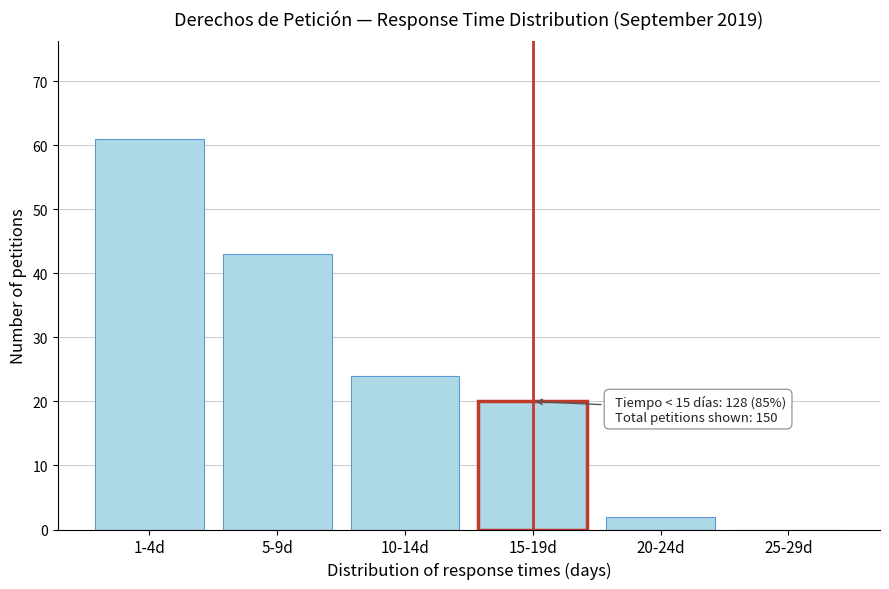

Reading left to right, list all the values displayed in this chart.

1-4d=61	5-9d=43	10-14d=24	15-19d=20	20-24d=2	25-29d=0